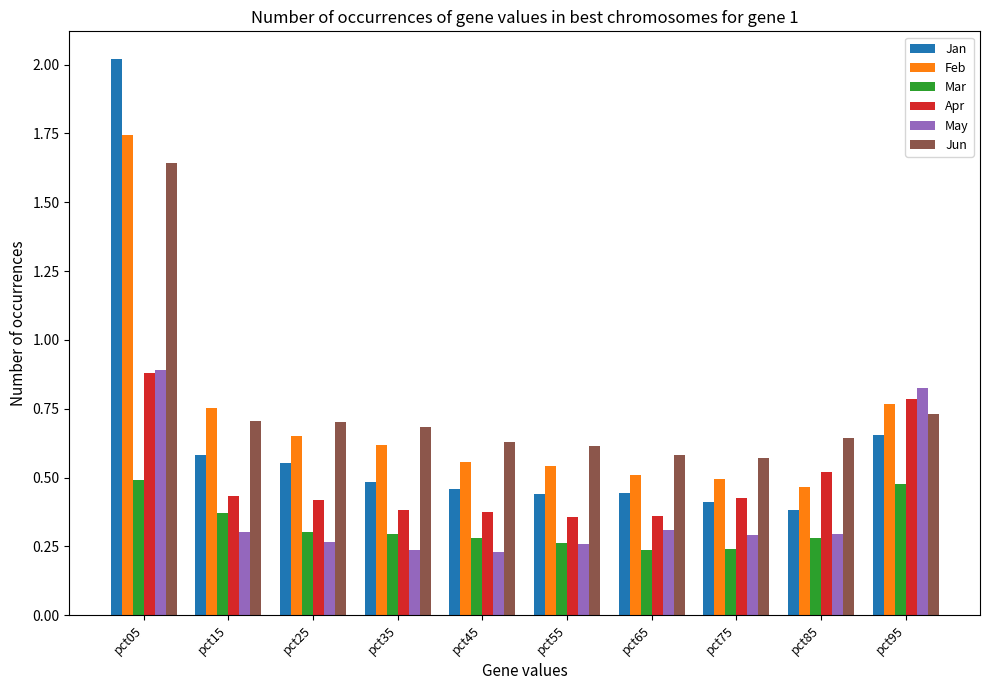

What is the sum of the Jun values at pct05 and pct65?

2.2